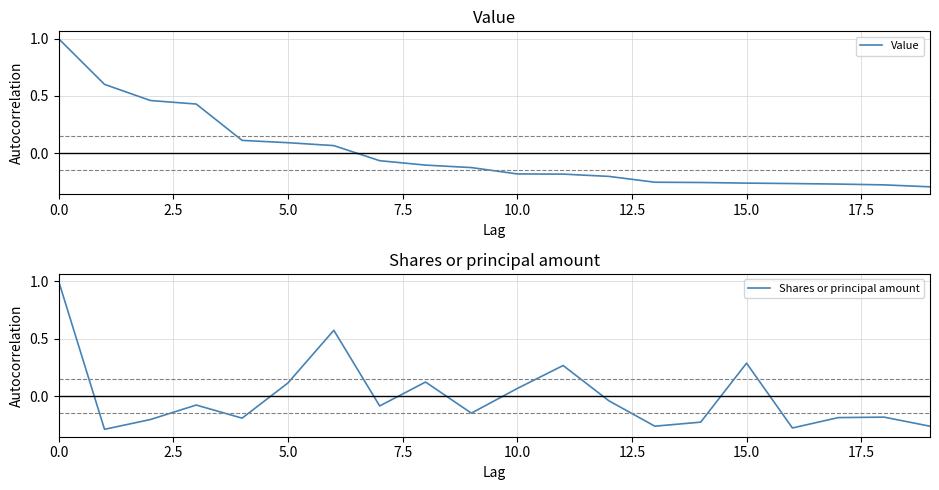

What is the highest value of the Value series?

1.0